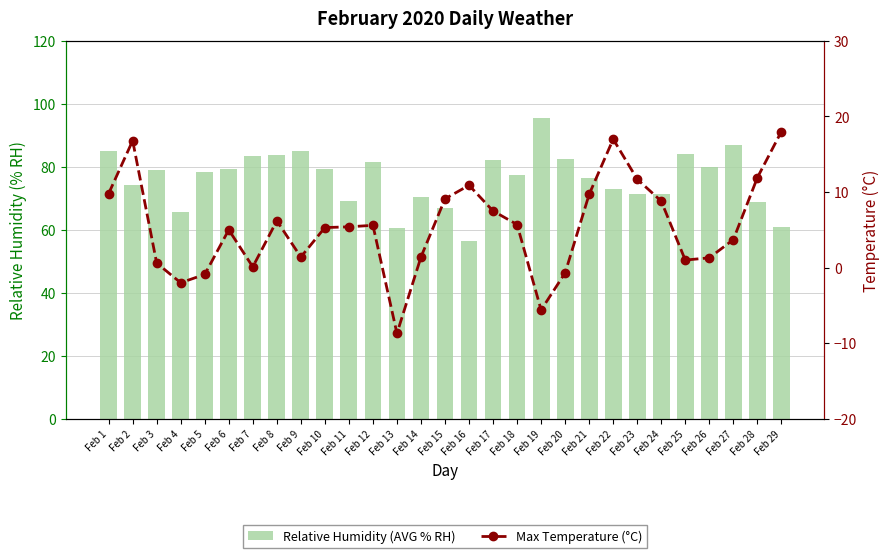

Rank the series by their maximum value, from highest to lowest.

Relative Humidity (AVG % RH), Max Temperature (°C)